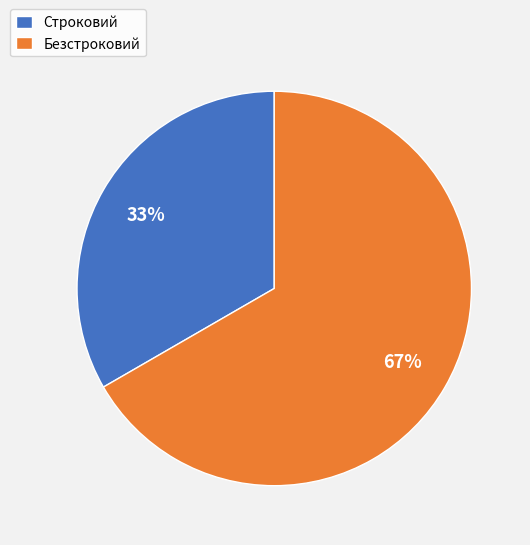

To the nearest percent, what is the combined percentage of Строковий and Безстроковий?

100%